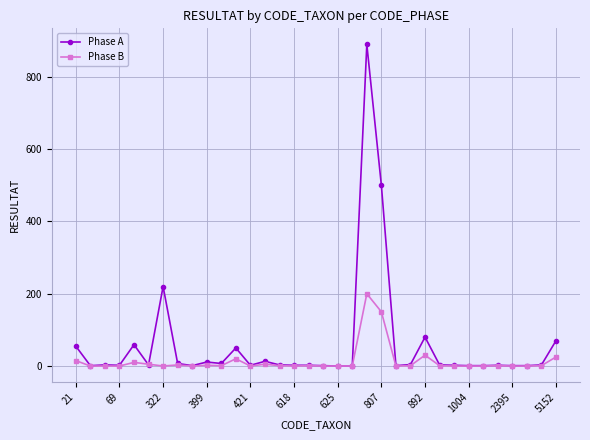

What is the difference between the maximum and minimum values in the Phase B series?

200